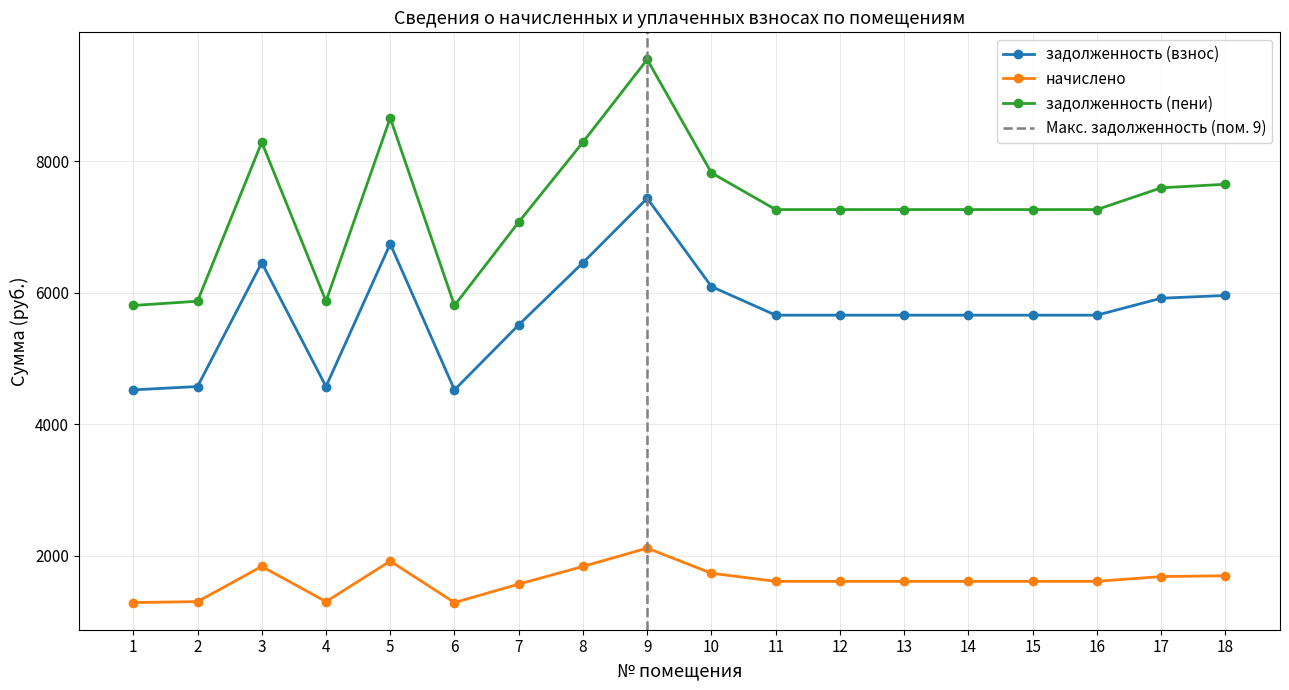

What is the smallest value displayed?

1284.0